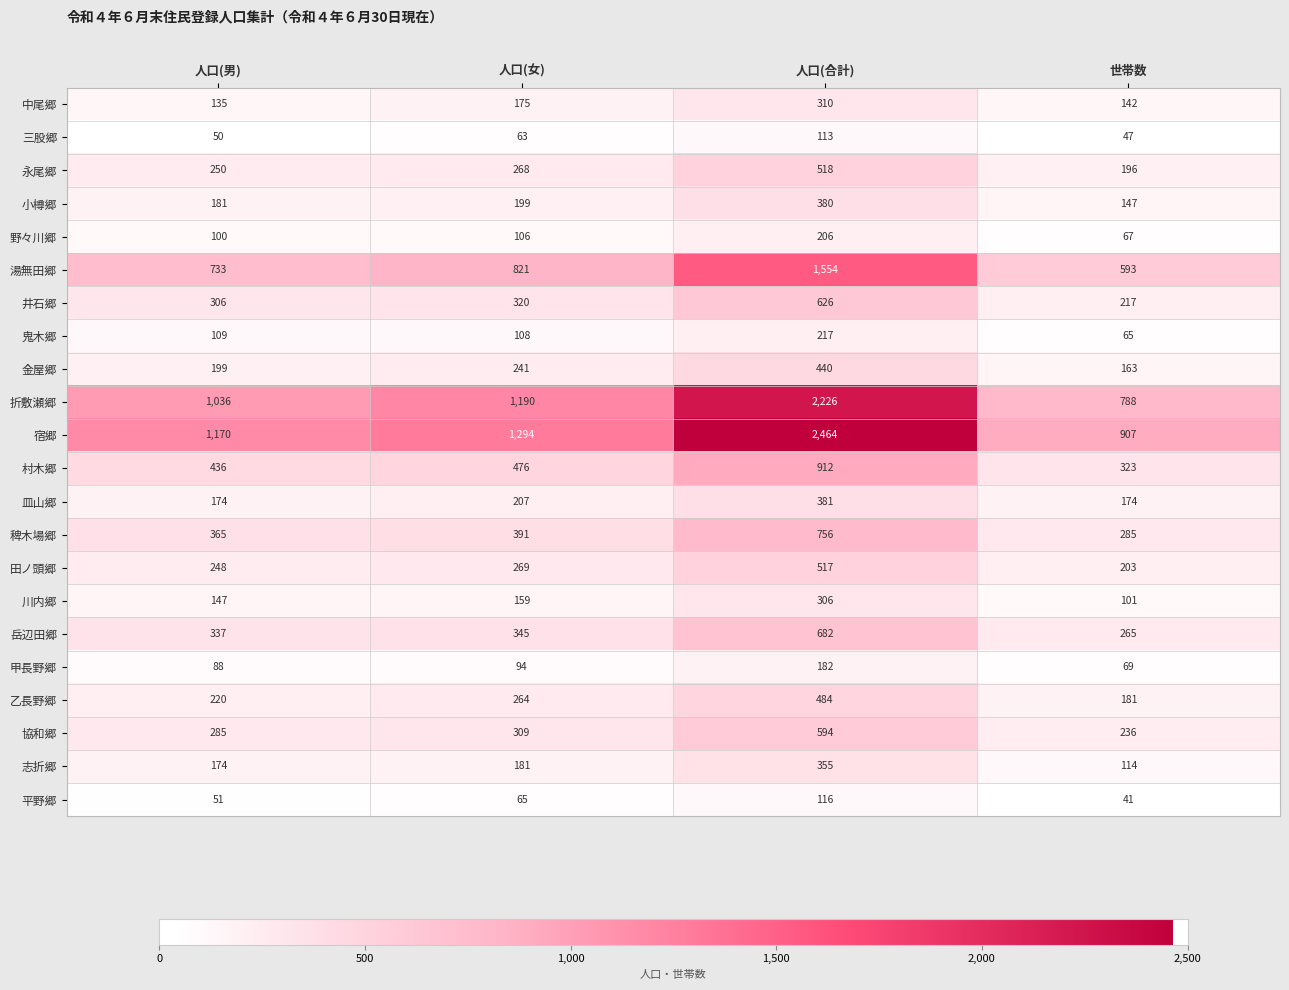

How many distinct data groups are displayed?

22